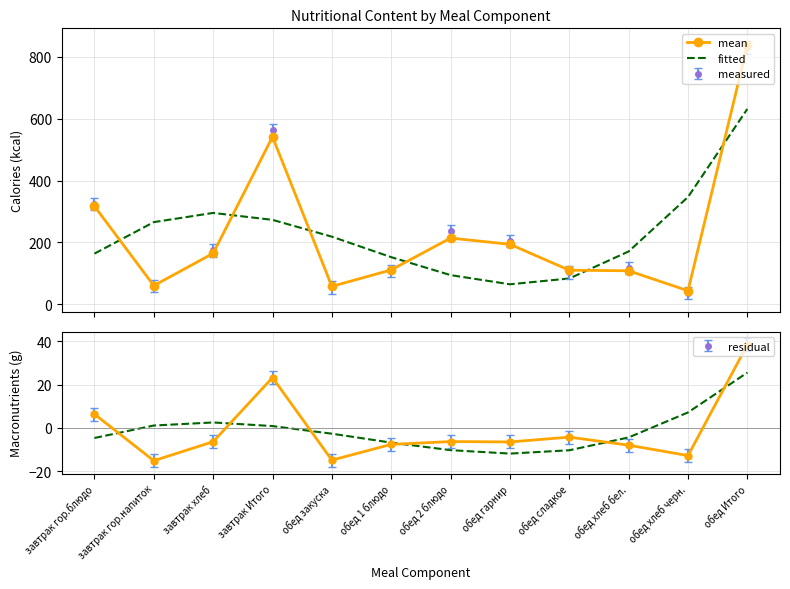

Between обед 1 блюдо and обед закуска, which is larger?

обед 1 блюдо